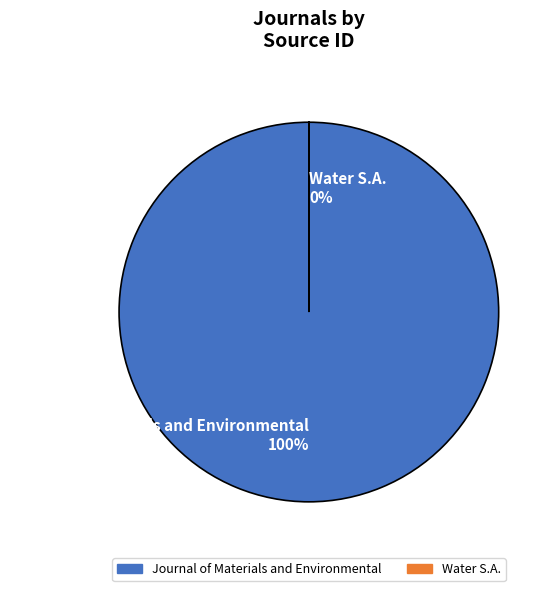

Combined, what portion of the pie is Journal of Materials and Environmental and Water S.A.?

100.0%